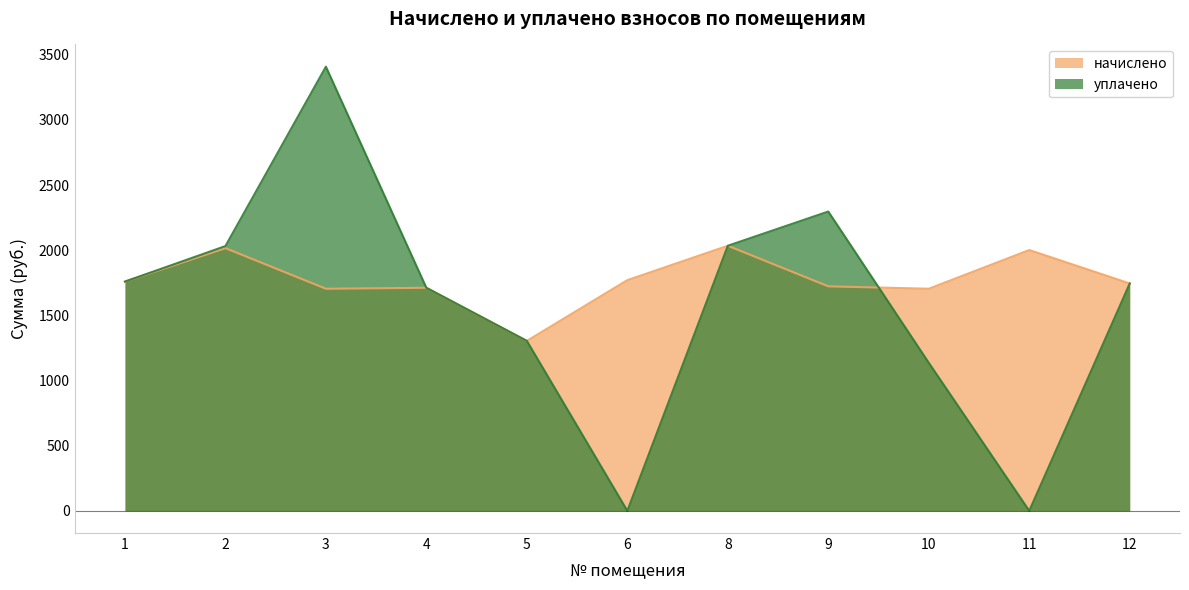

Reading left to right, list all the values displayed in this chart.

начислено: 1759.7	2016.3	1704.7	1712.0	1304.4	1770.7	2034.6	1723.0	1704.7	2001.6	1745.0
уплачено: 1759.7	2032.1	3409.4	1712.0	1304.4	0.0	2034.6	2297.4	1136.2	0.0	1745.0